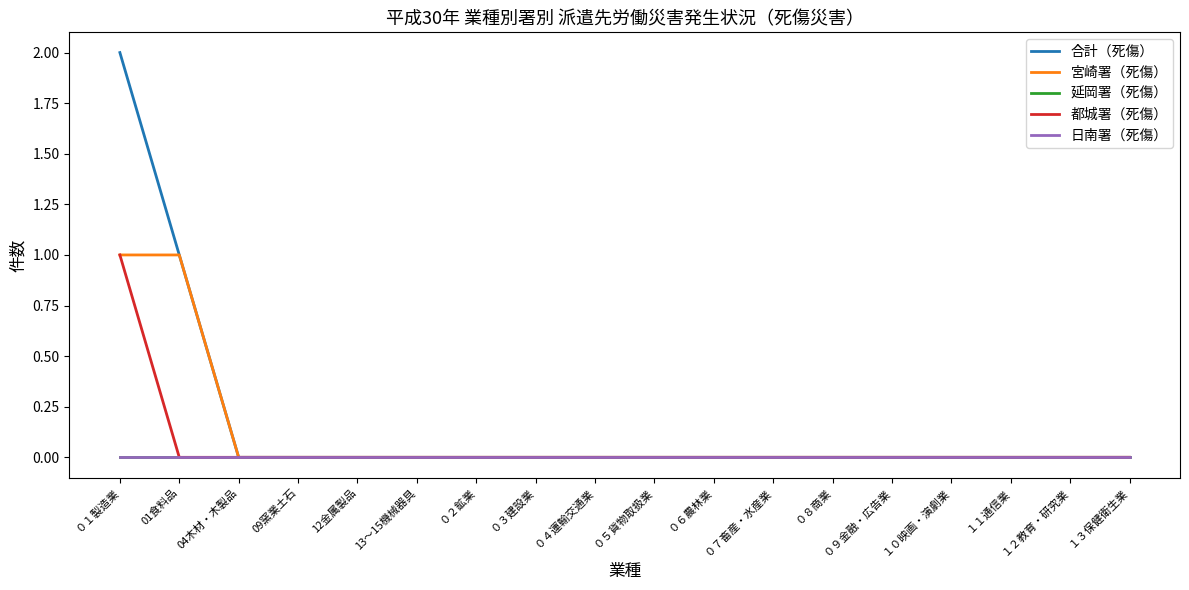

Reading right to left, transcribe all the data shown in this chart.

合計（死傷）: １３保健衛生業=0	１２教育・研究業=0	１１通信業=0	１０映画・演劇業=0	０９金融・広告業=0	０８商業=0	０７畜産・水産業=0	０６農林業=0	０５貨物取扱業=0	０４運輸交通業=0	０３建設業=0	０２鉱業=0	13～15機械器具=0	12金属製品=0	09窯業土石=0	04木材・木製品=0	01食料品=1	０１製造業=2
宮崎署（死傷）: １３保健衛生業=0	１２教育・研究業=0	１１通信業=0	１０映画・演劇業=0	０９金融・広告業=0	０８商業=0	０７畜産・水産業=0	０６農林業=0	０５貨物取扱業=0	０４運輸交通業=0	０３建設業=0	０２鉱業=0	13～15機械器具=0	12金属製品=0	09窯業土石=0	04木材・木製品=0	01食料品=1	０１製造業=1
延岡署（死傷）: １３保健衛生業=0	１２教育・研究業=0	１１通信業=0	１０映画・演劇業=0	０９金融・広告業=0	０８商業=0	０７畜産・水産業=0	０６農林業=0	０５貨物取扱業=0	０４運輸交通業=0	０３建設業=0	０２鉱業=0	13～15機械器具=0	12金属製品=0	09窯業土石=0	04木材・木製品=0	01食料品=0	０１製造業=0
都城署（死傷）: １３保健衛生業=0	１２教育・研究業=0	１１通信業=0	１０映画・演劇業=0	０９金融・広告業=0	０８商業=0	０７畜産・水産業=0	０６農林業=0	０５貨物取扱業=0	０４運輸交通業=0	０３建設業=0	０２鉱業=0	13～15機械器具=0	12金属製品=0	09窯業土石=0	04木材・木製品=0	01食料品=0	０１製造業=1
日南署（死傷）: １３保健衛生業=0	１２教育・研究業=0	１１通信業=0	１０映画・演劇業=0	０９金融・広告業=0	０８商業=0	０７畜産・水産業=0	０６農林業=0	０５貨物取扱業=0	０４運輸交通業=0	０３建設業=0	０２鉱業=0	13～15機械器具=0	12金属製品=0	09窯業土石=0	04木材・木製品=0	01食料品=0	０１製造業=0